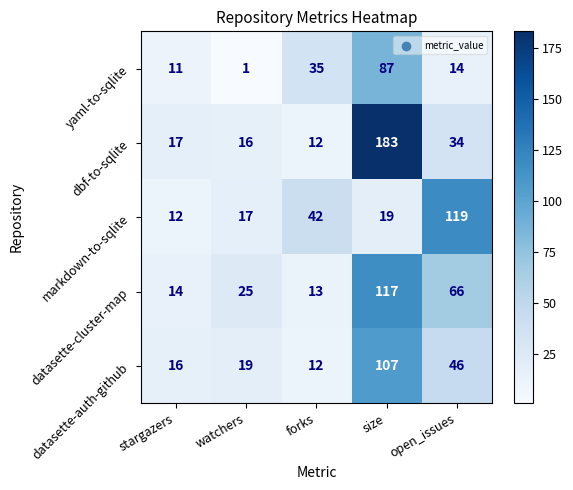

At which category does the chart reach its peak across all series?

size